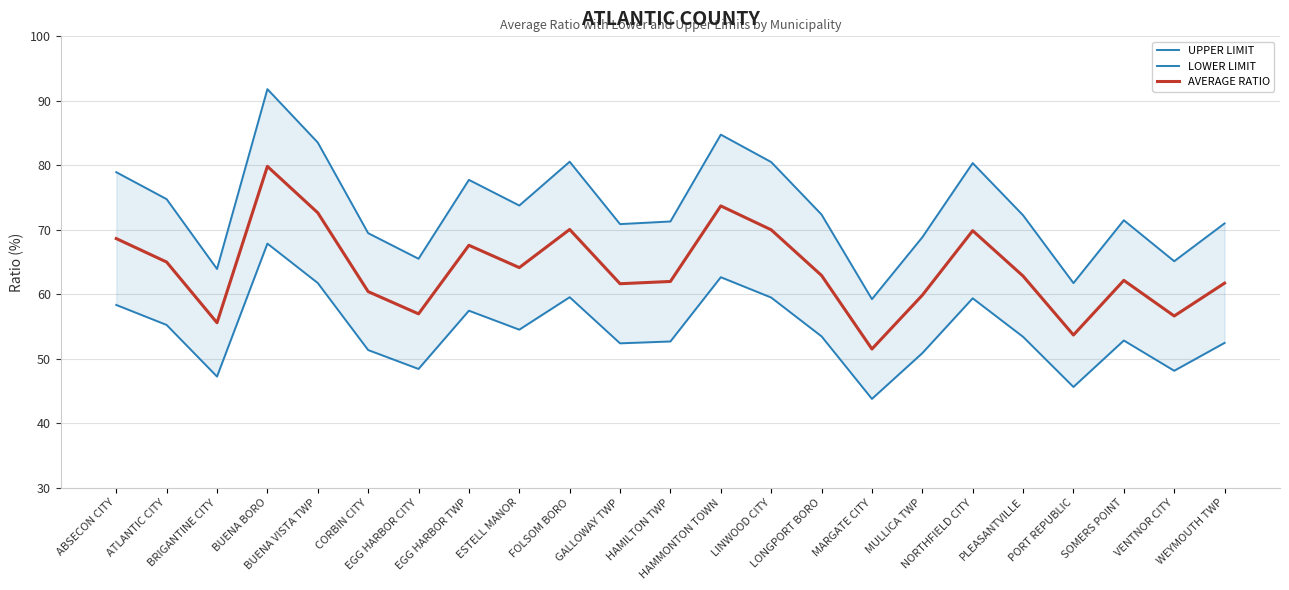

True or false: AVERAGE RATIO and LOWER LIMIT cross at least once.

False